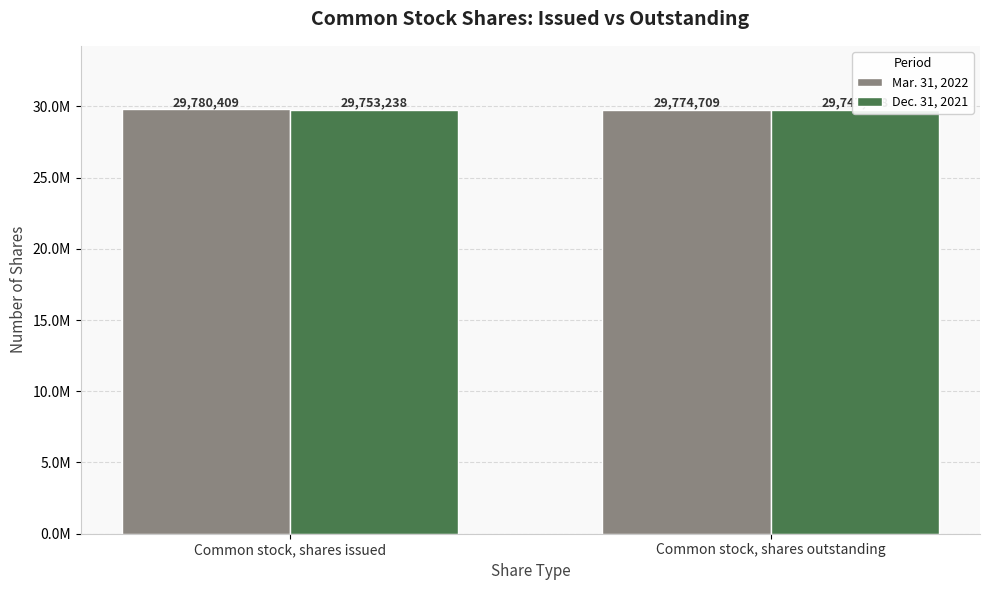

Rank the series at Common stock, shares outstanding from highest to lowest value.

Mar. 31, 2022, Dec. 31, 2021